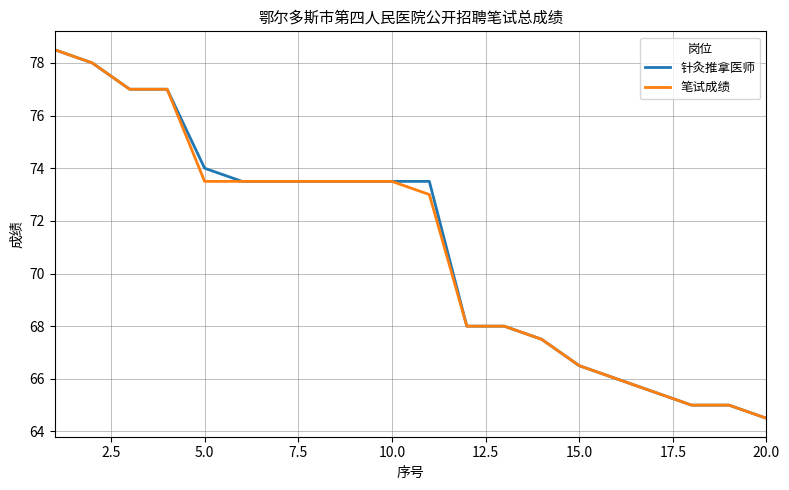

What is the maximum value shown in the chart?

78.5